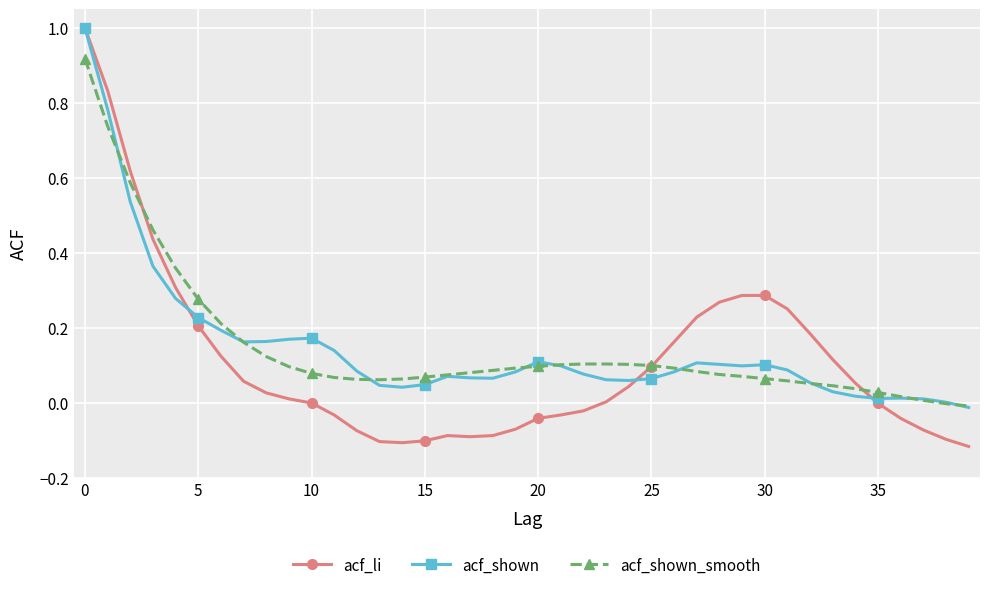

Which series has the largest range (max minus min)?

acf_li